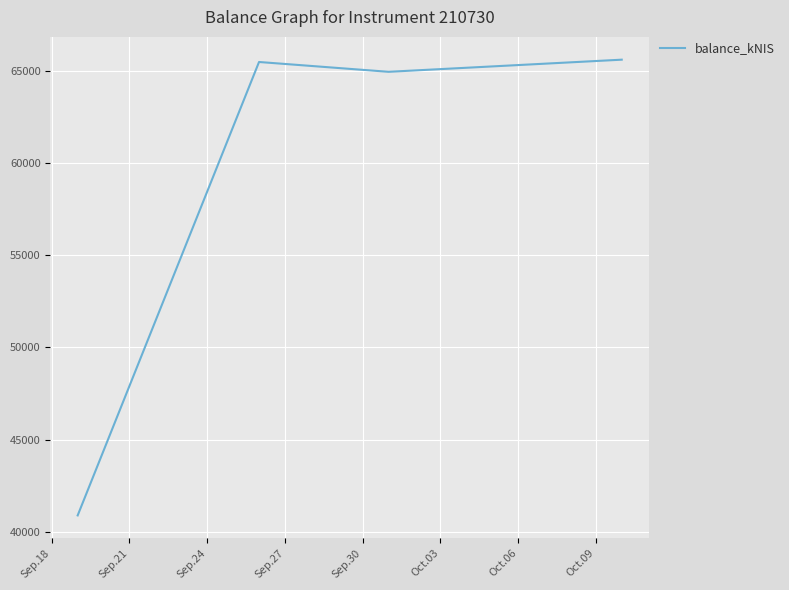

What is the minimum value shown in the chart?

40897.6